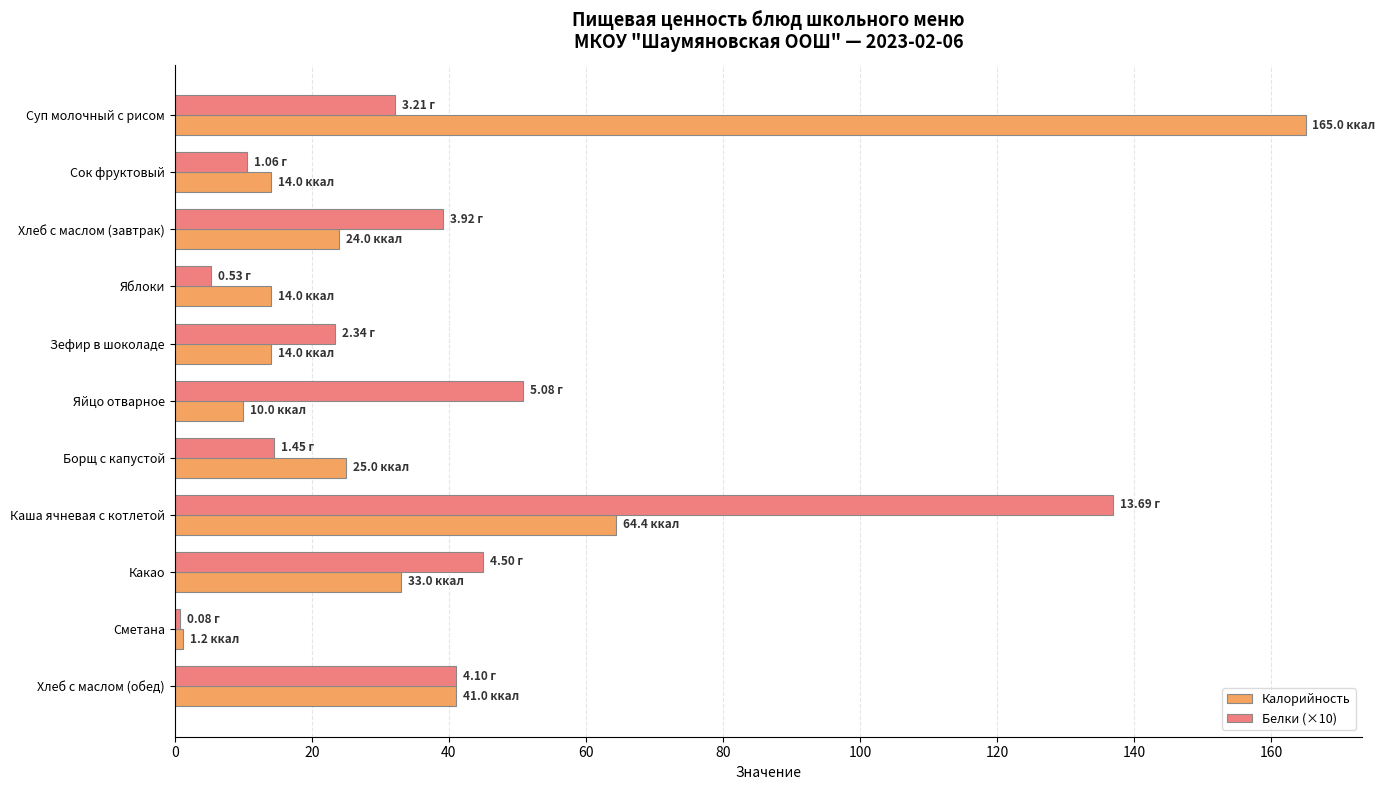

Which category has the lowest value in the Белки (×10) series?

Сметана